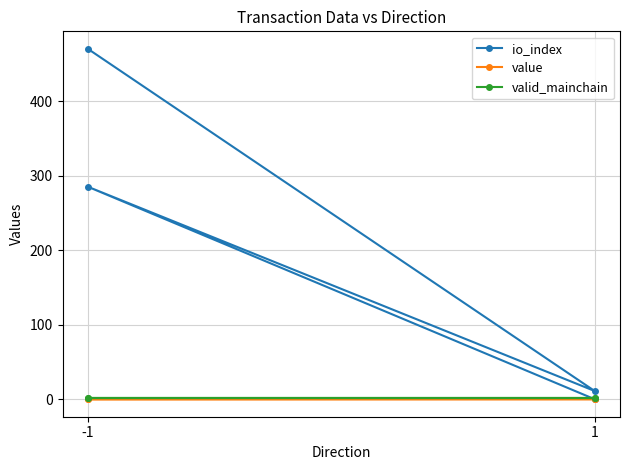

Which series has the largest total across all categories?

io_index